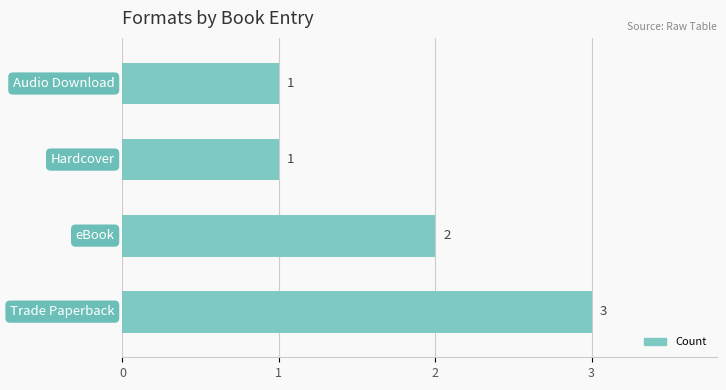

How many values are between 1 and 3?

4